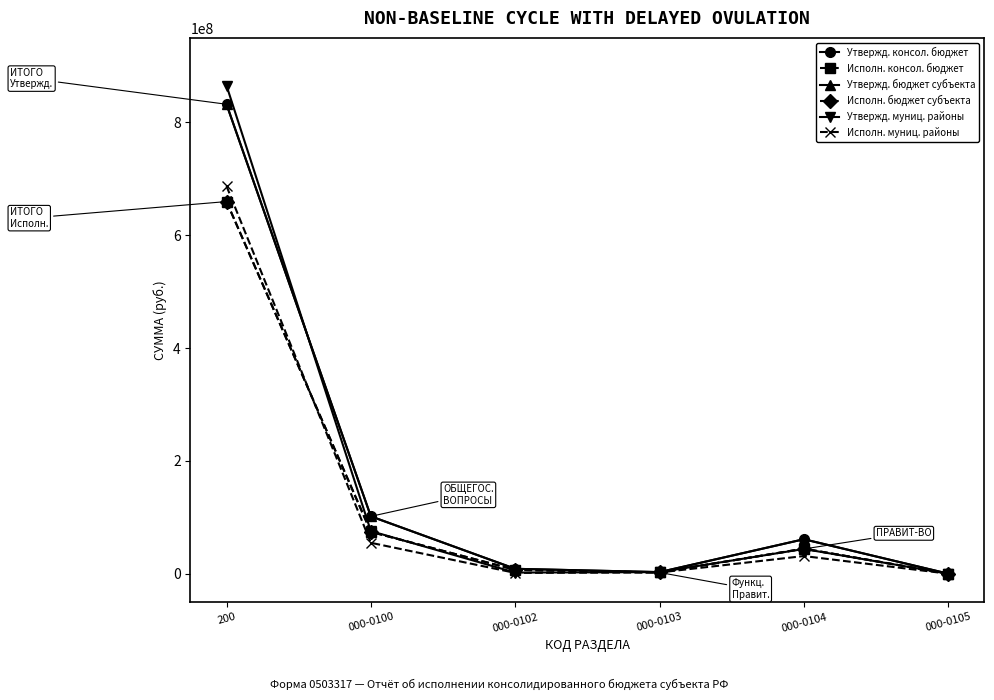

Where is Утвержд. муниц. районы nearest to the value 432685070?

000-0100